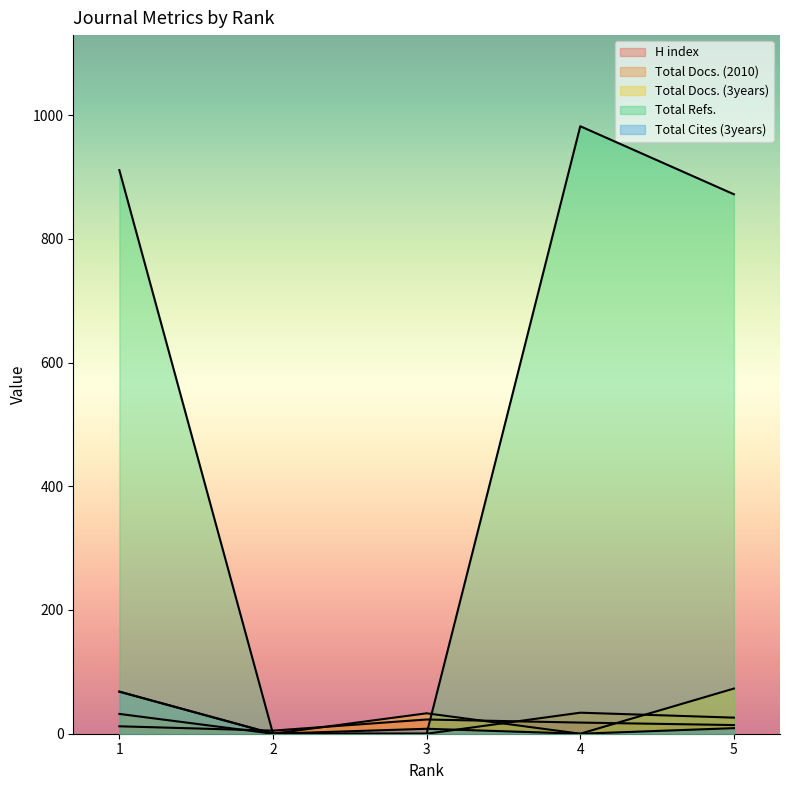

Which series has the largest total across all categories?

Total Refs.